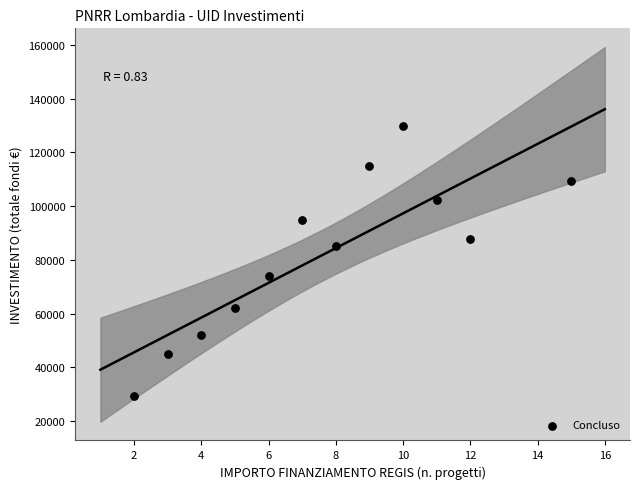

What is the range of Y values (max minus min)?

100796